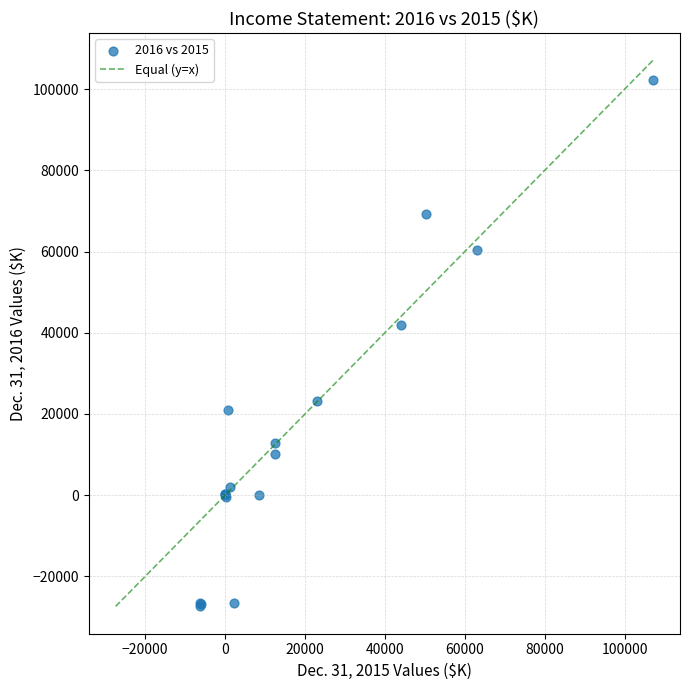

What Y value in the scatter plot is closest to 37412?

41802